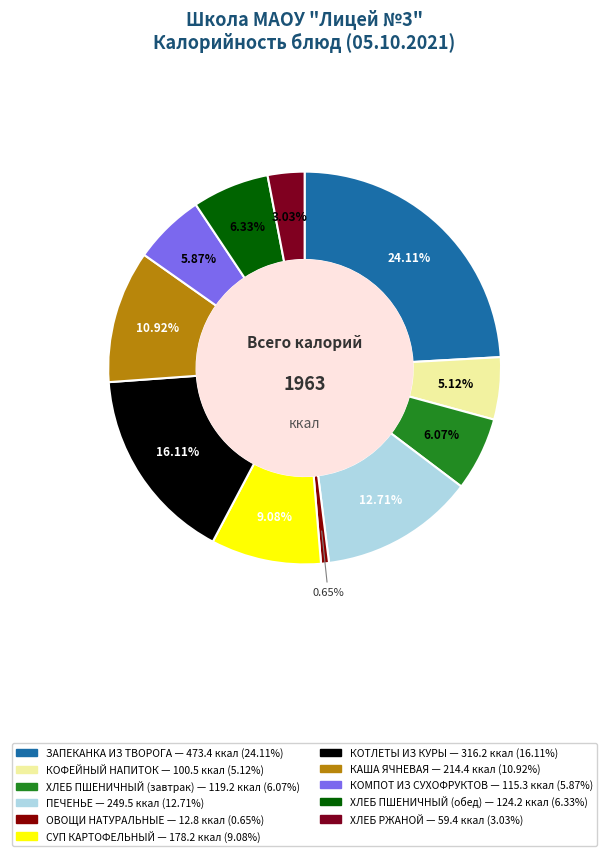

How many segments does this pie chart have?

11